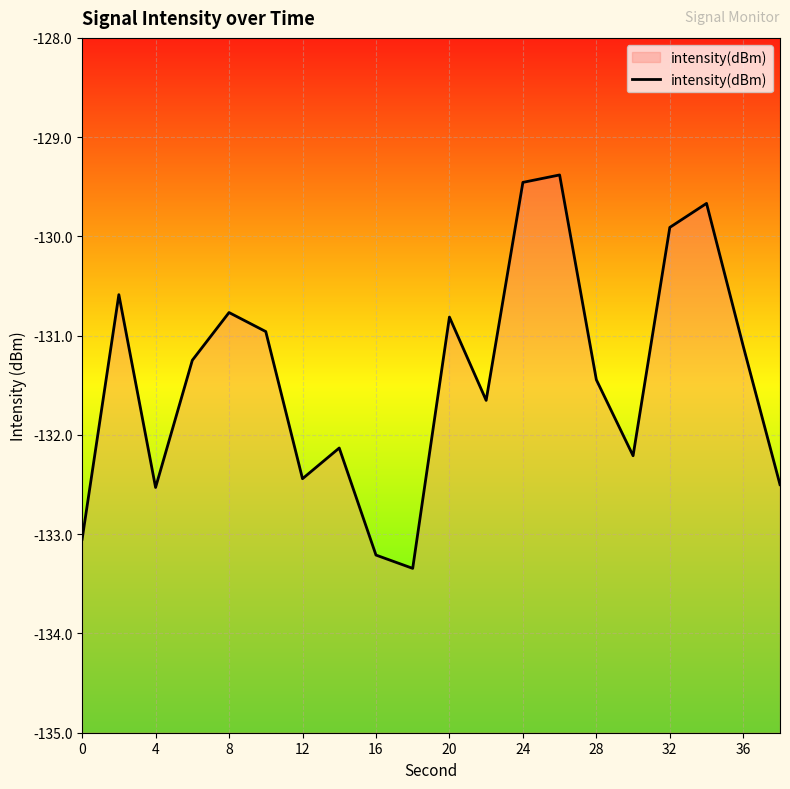

What is the difference between the values at 24 and 20?

1.4